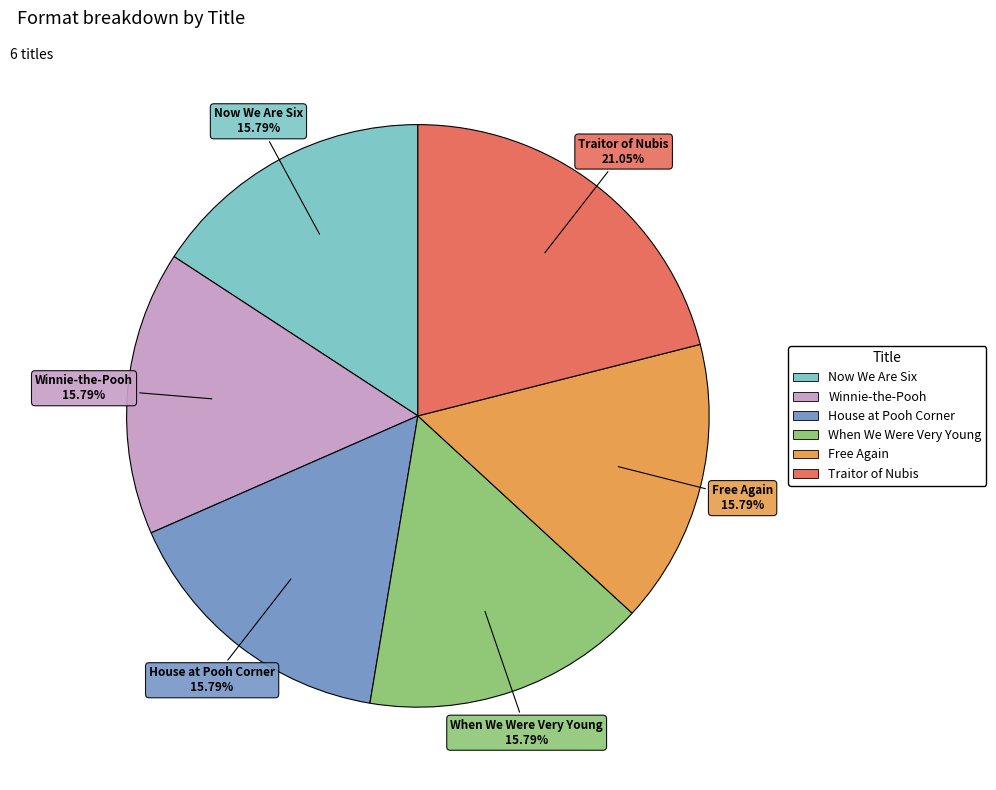

What percentage do Traitor of Nubis and Now We Are Six together represent?

36.8%